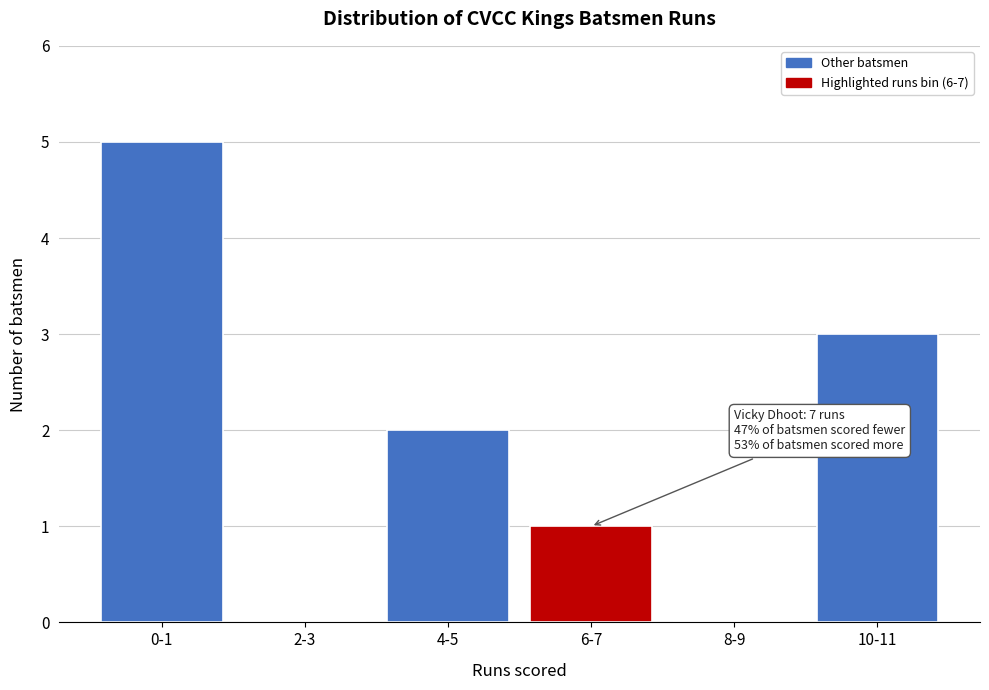

Reading left to right, list all the values displayed in this chart.

0-1=5	2-3=0	4-5=2	6-7=1	8-9=0	10-11=3